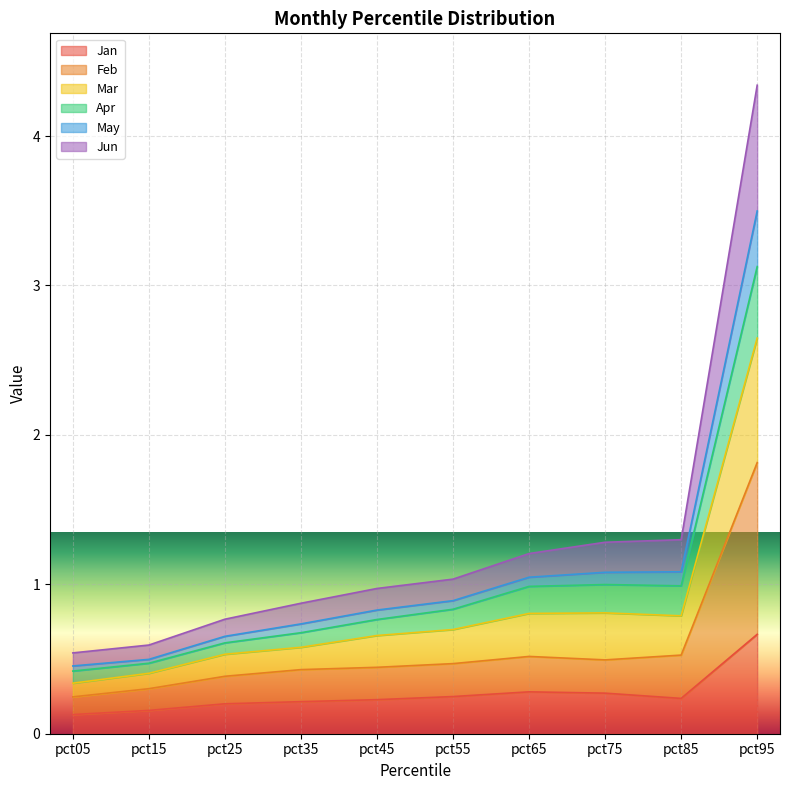

What is the maximum value for Jan?

0.7